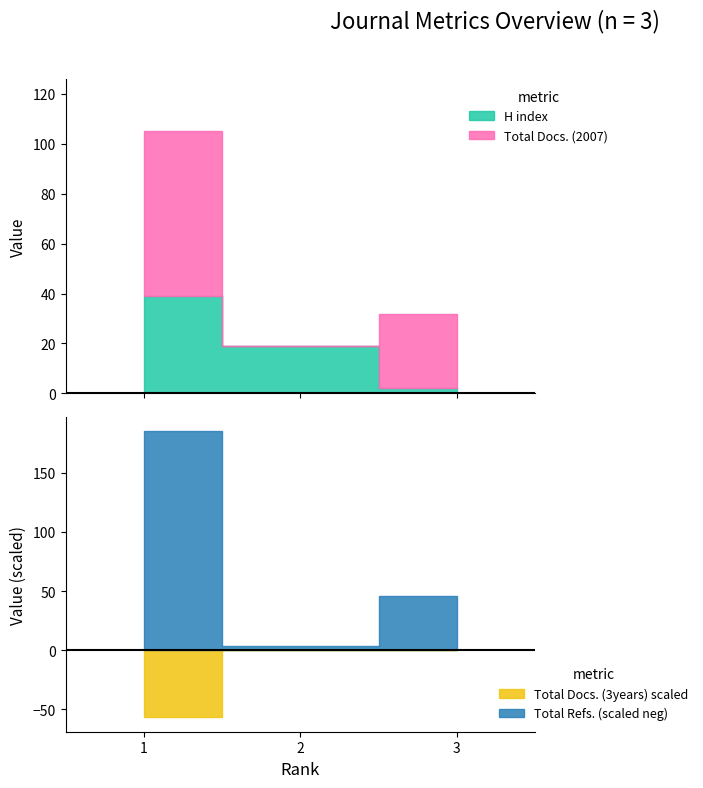

What is the difference between the highest and lowest values at 2?

19